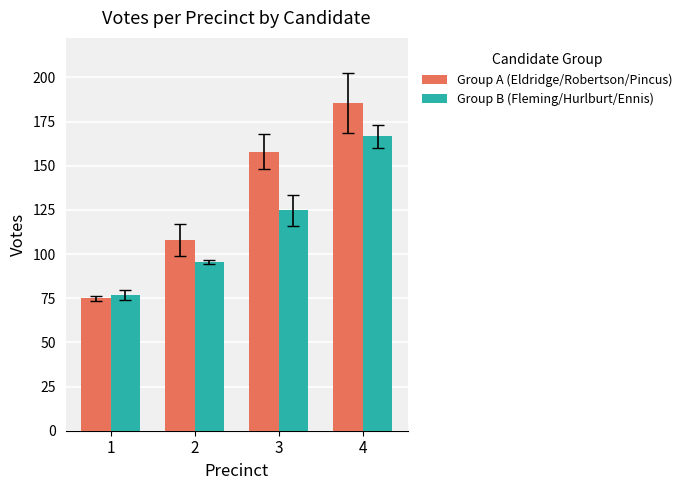

What is the spread (max minus min) of values at 4?

18.7